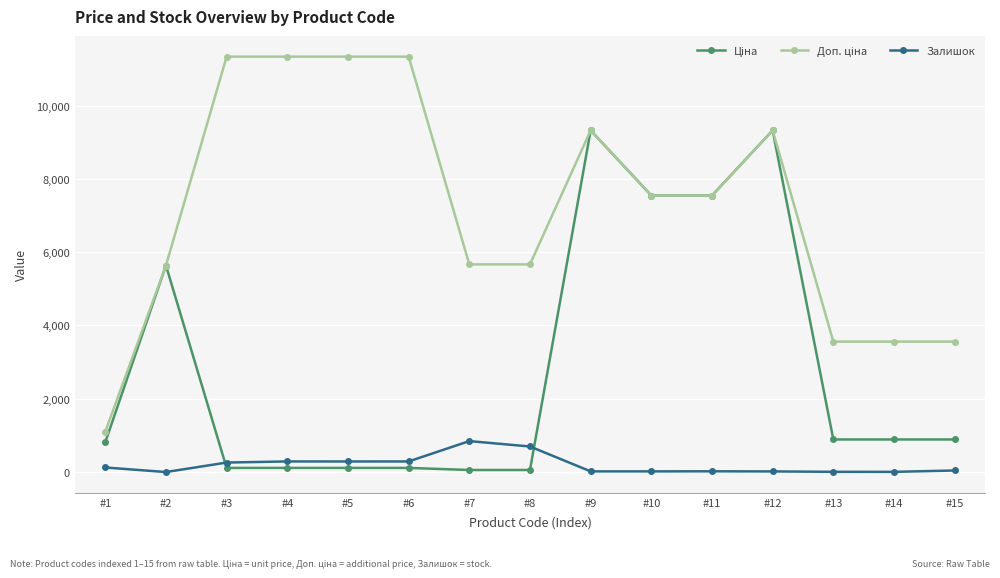

At how many categories does at least one series exceed 1855?

14